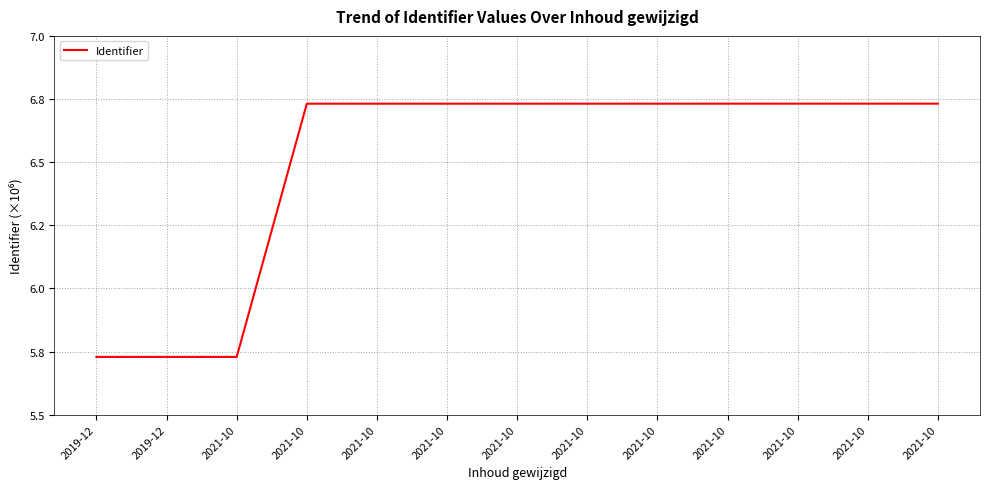

Which category has the highest value across all series?

2021-10